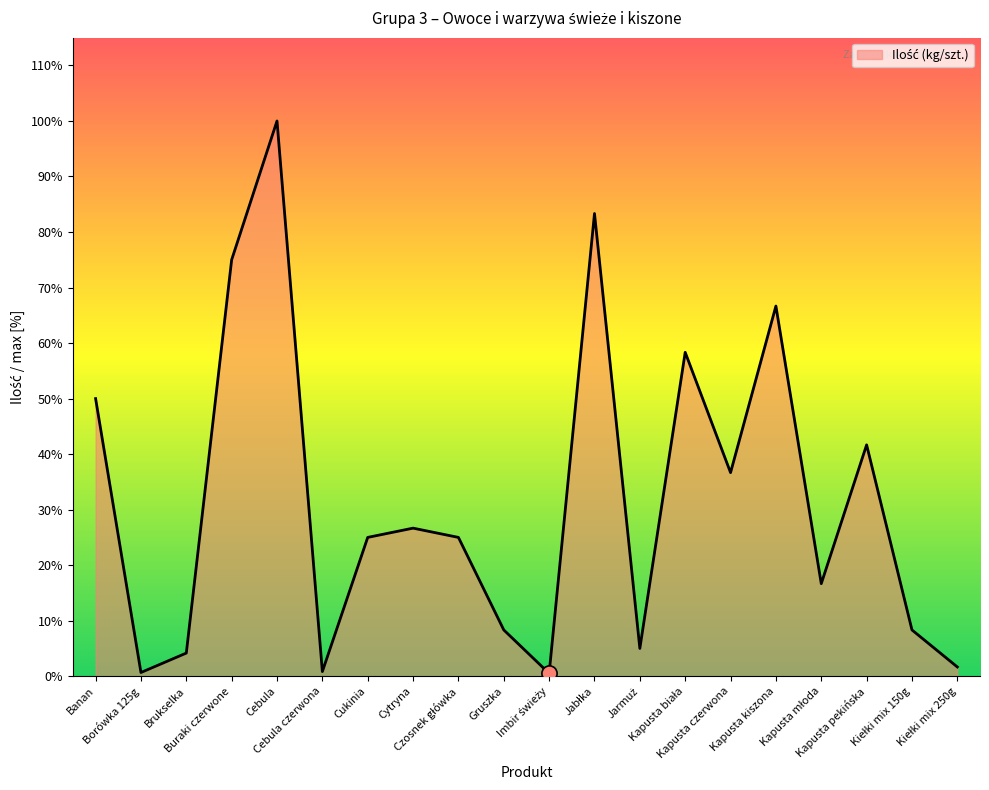

Between Cukinia and Brukselka, which is larger?

Cukinia